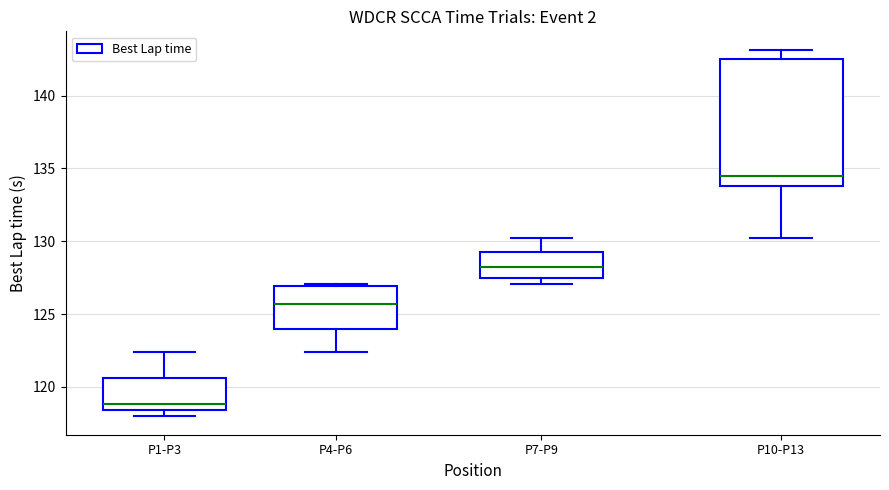

Reading left to right, transcribe this box plot: for each box, give where its median line is, the range the box spans, and where its two whiskers end, as read against the y-axis. The values are not printed on the chart, so give them approximately, as read against the axis.

P1-P3: median 119.0, box 118.5 to 120.5, whiskers 118.0 to 122.5
P4-P6: median 125.5, box 124.0 to 127.0, whiskers 122.5 to 127.0 (just above the box's upper edge)
P7-P9: median 128.0, box 127.5 to 129.0, whiskers 127.0 to 130.0
P10-P13: median 134.5, box 134.0 to 142.5, whiskers 130.0 to 143.0